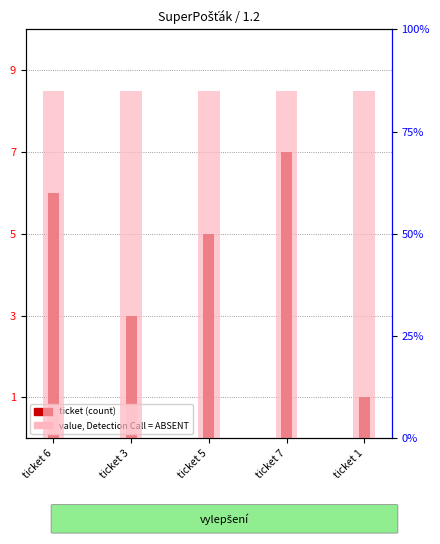

What is the value of the ticket bar at the 5th from the left?

1